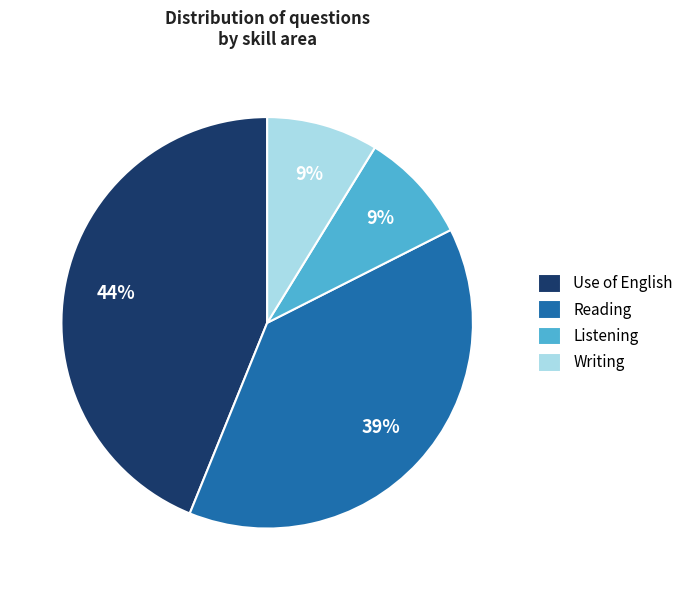

Between Writing and Reading, which is larger?

Reading